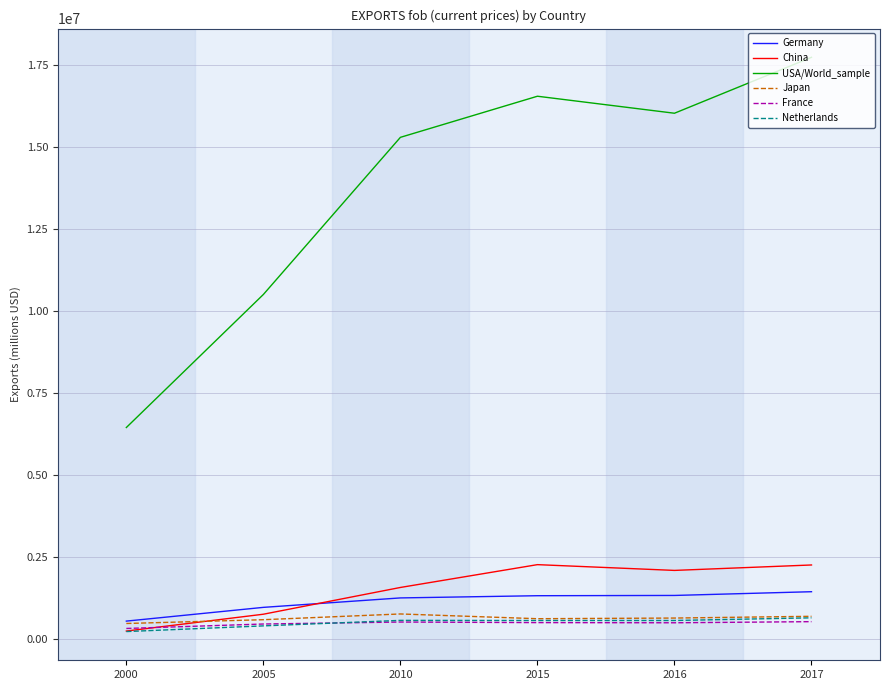

What is the sum of the France values at 2016 and 2005?

964607